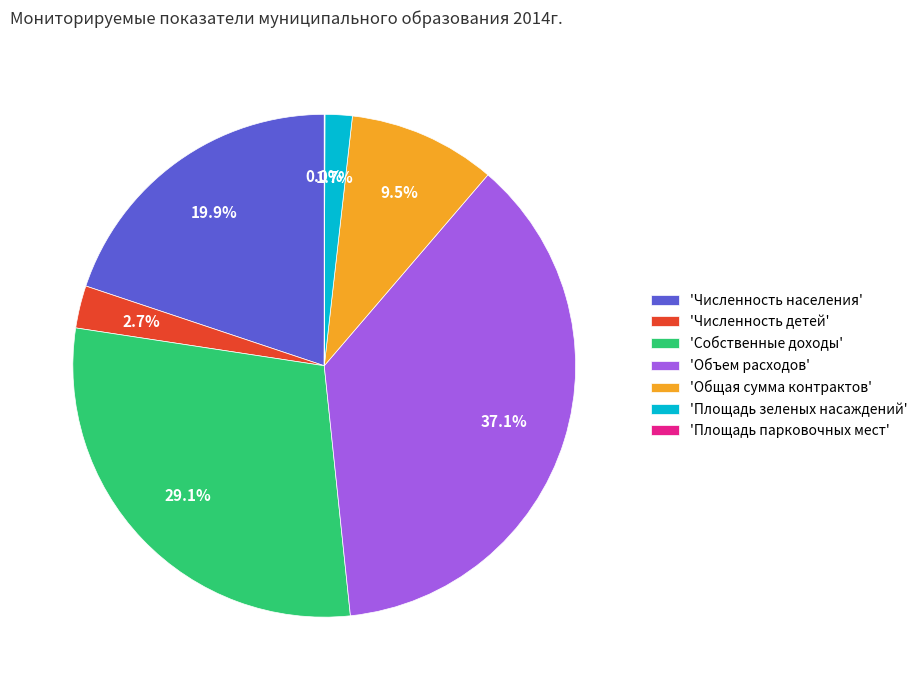

Between 'Общая сумма контрактов' and 'Численность населения', which is larger?

'Численность населения'